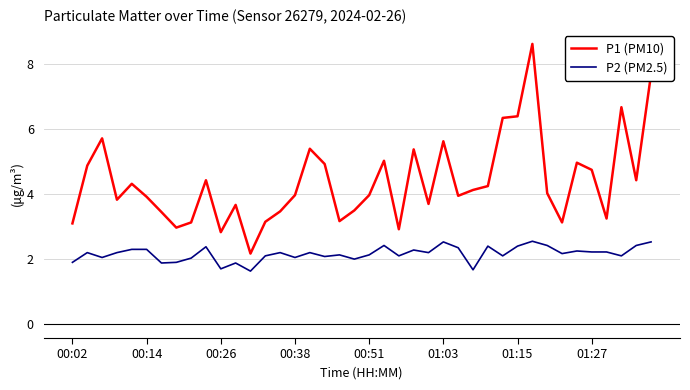

What is the minimum value for P1 (PM10)?

2.2